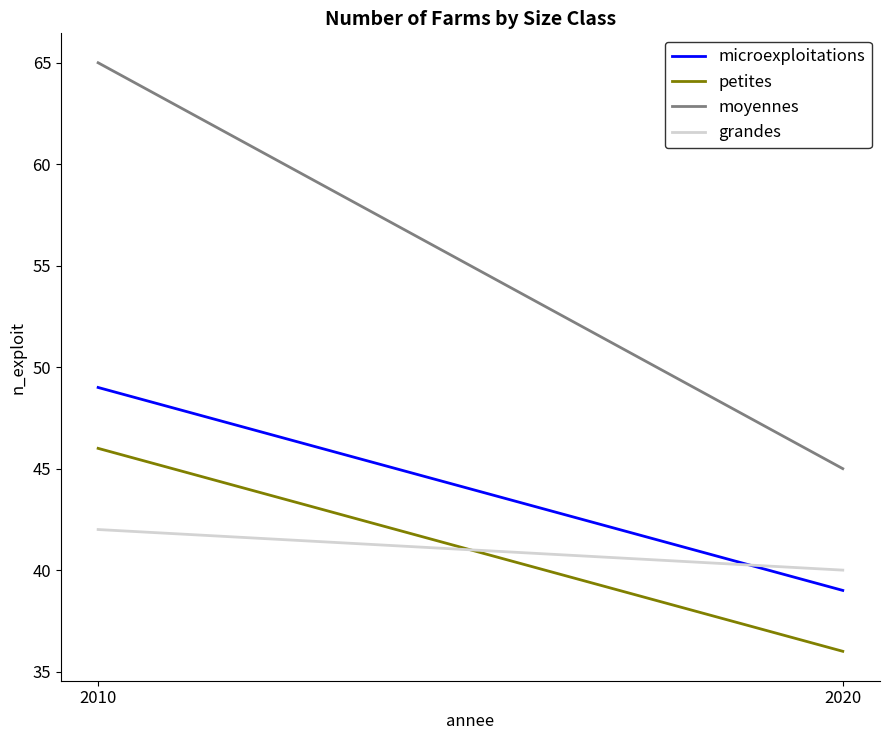

At how many categories does at least one series exceed 44?

2